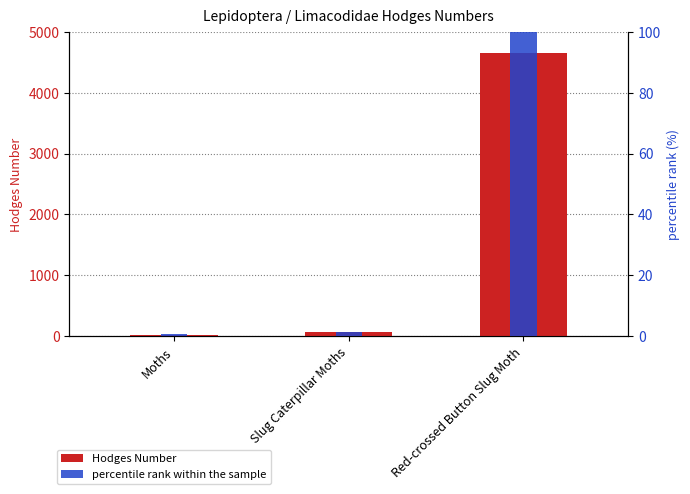

What are all the series names shown in the legend?

Hodges Number, percentile rank within the sample